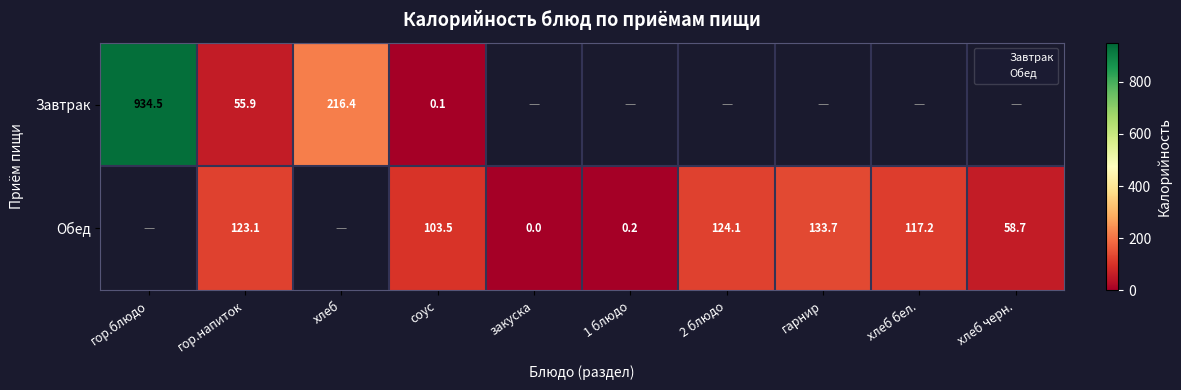

The Обед series shows 208.3 at гор.напиток. True or false?

False